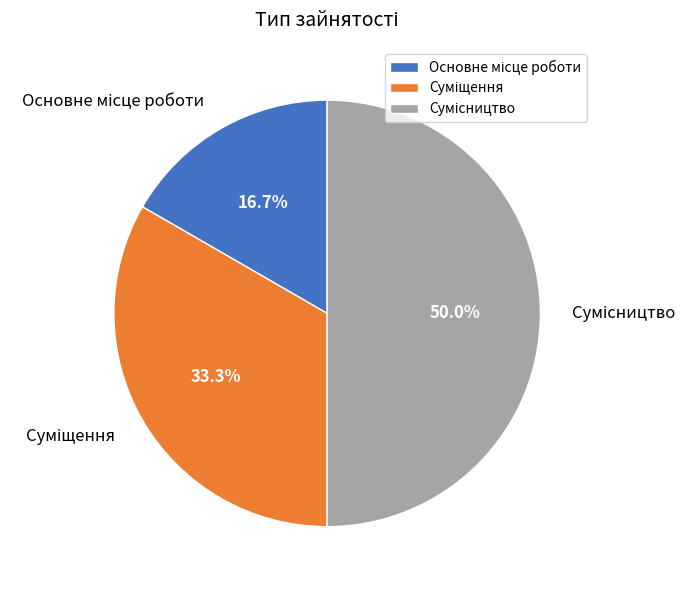

Does Суміщення represent more than half of the total?

No